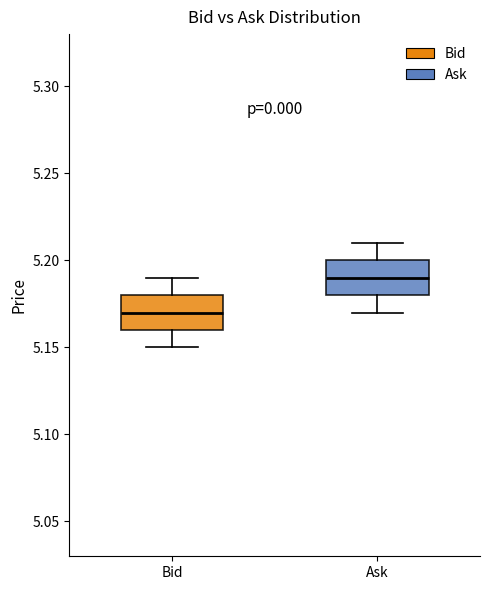

Where does the median line of the box for Ask sit on the y-axis? The values are not printed on the chart, so give them approximately, as read against the axis.

5.19